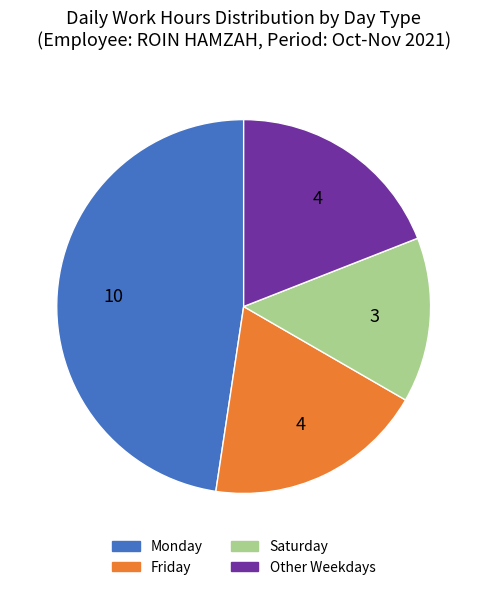

Is there a majority slice in this chart?

No